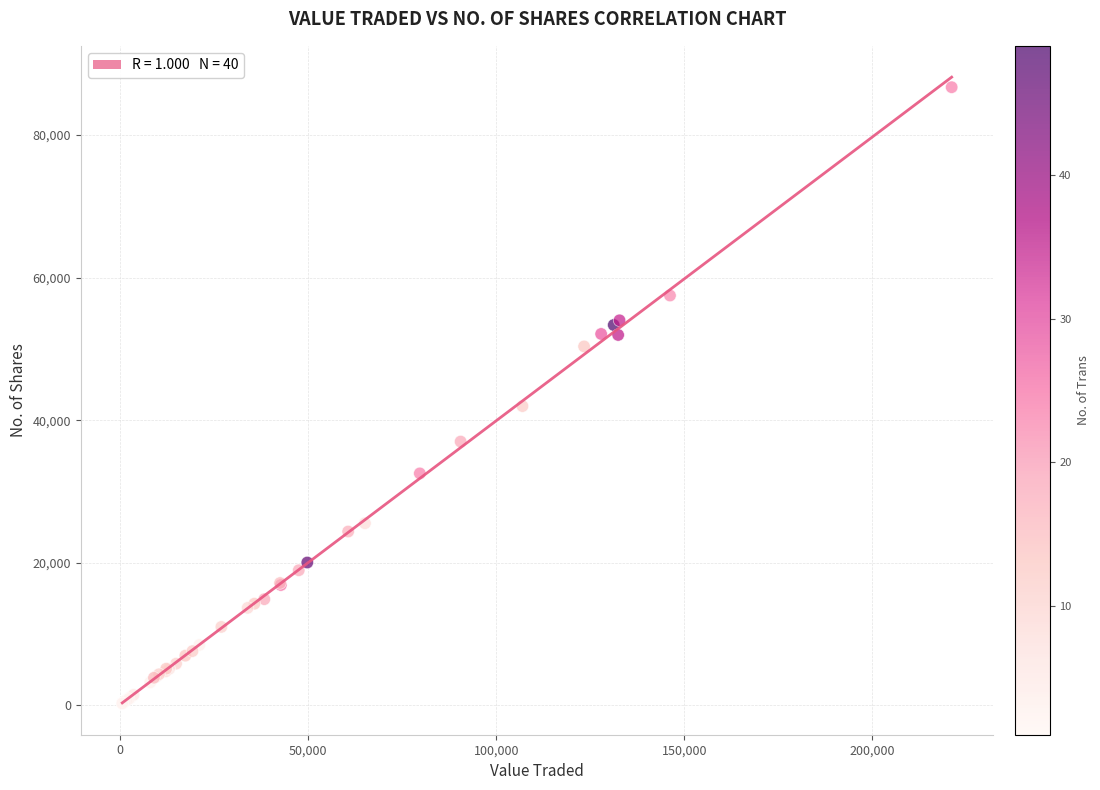

What Y value in the scatter plot is closest to 43486?

41972